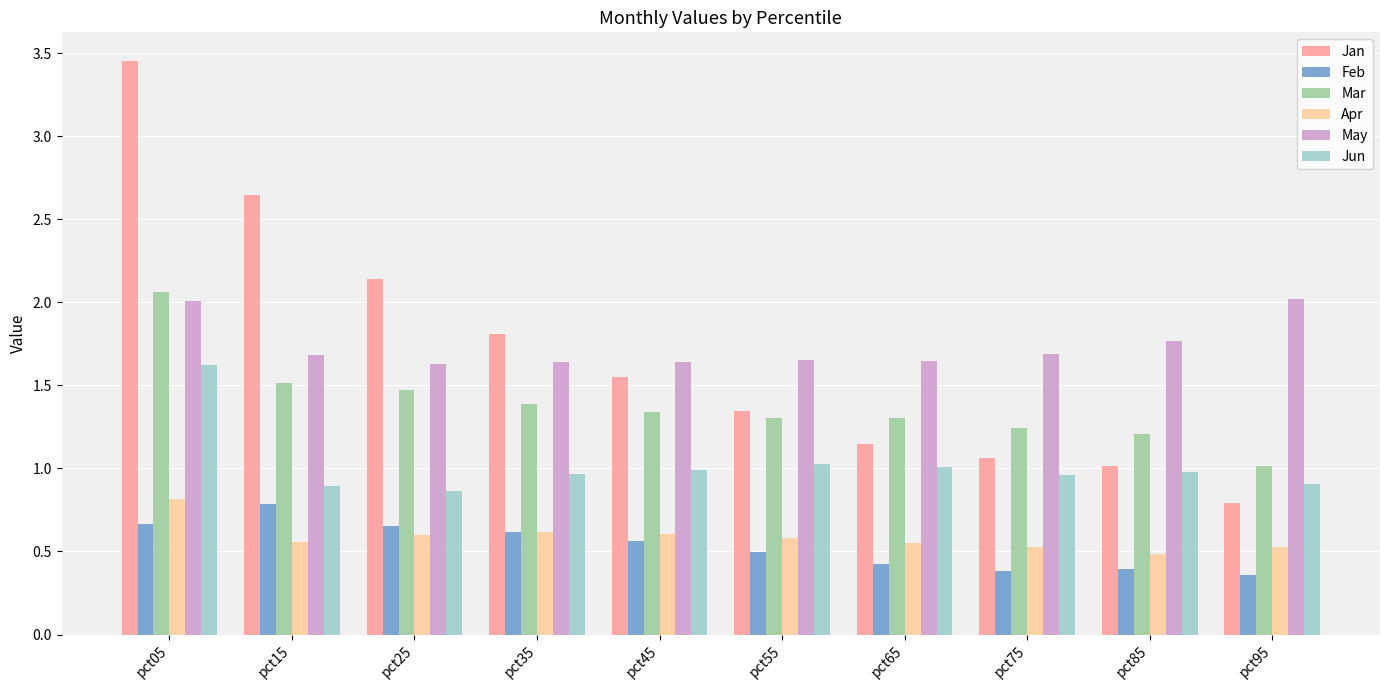

The value of May at pct95 is 1.2. True or false?

False